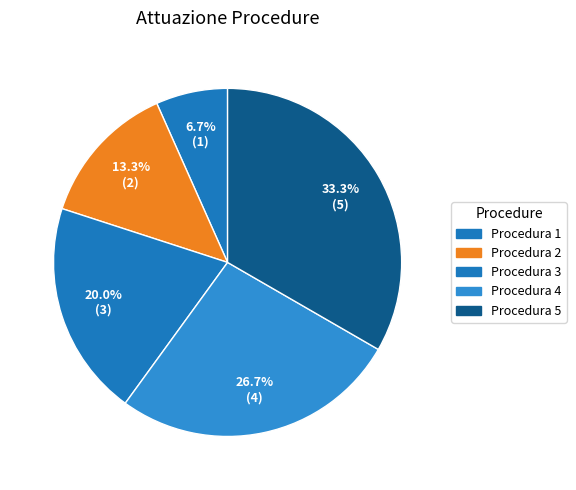

What is the smallest slice in the pie chart?

Procedura 1